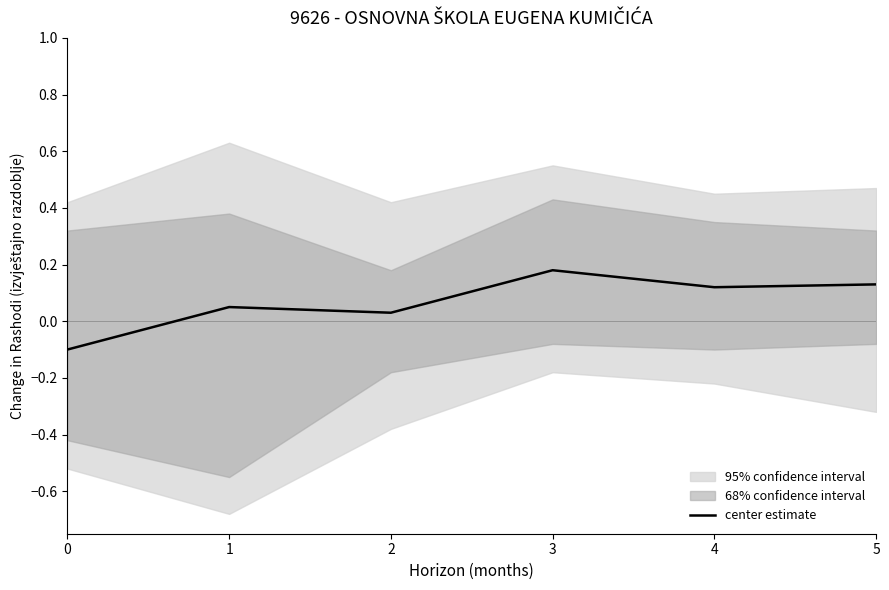

Which has a higher value, 2 or 5?

5